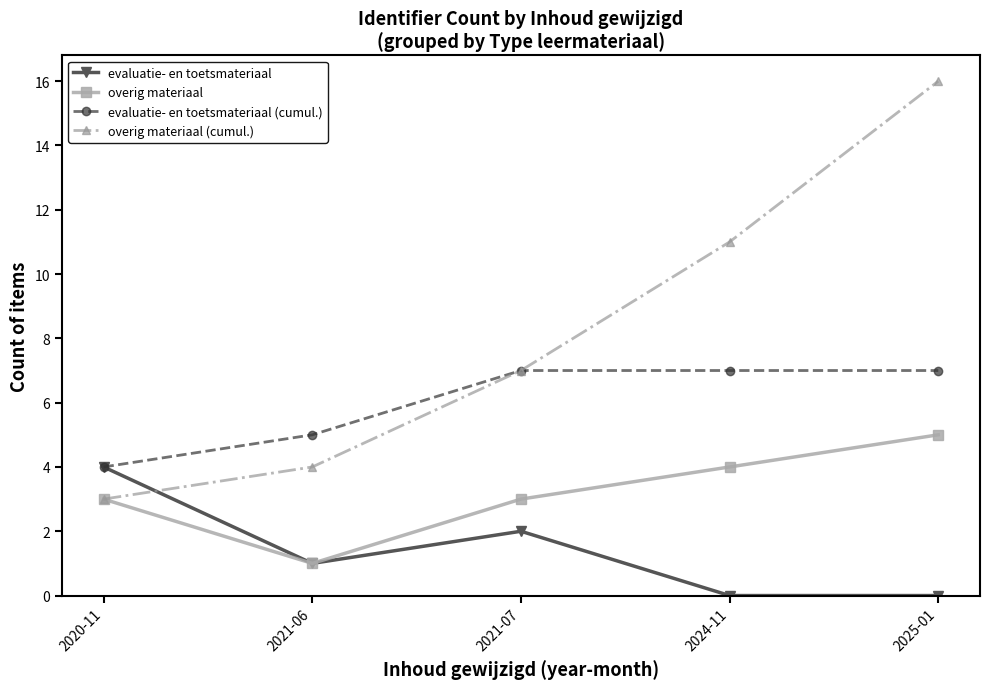

Does the chart have visible grid lines?

No